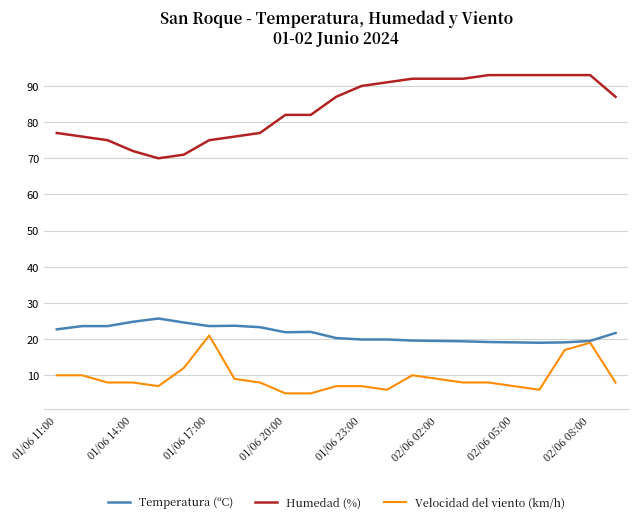

True or false: Velocidad del viento (km/h) and Humedad (%) intersect in this chart.

False